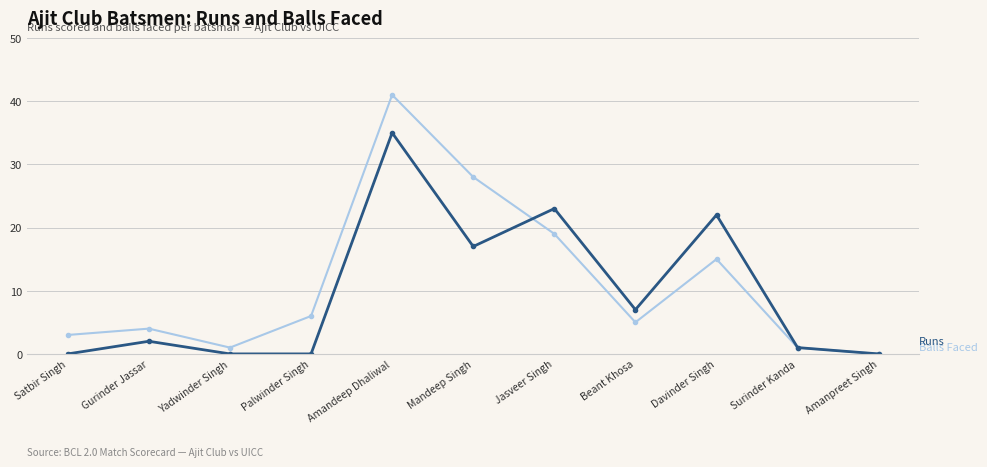

What is the difference between the highest and lowest values at Palwinder Singh?

6